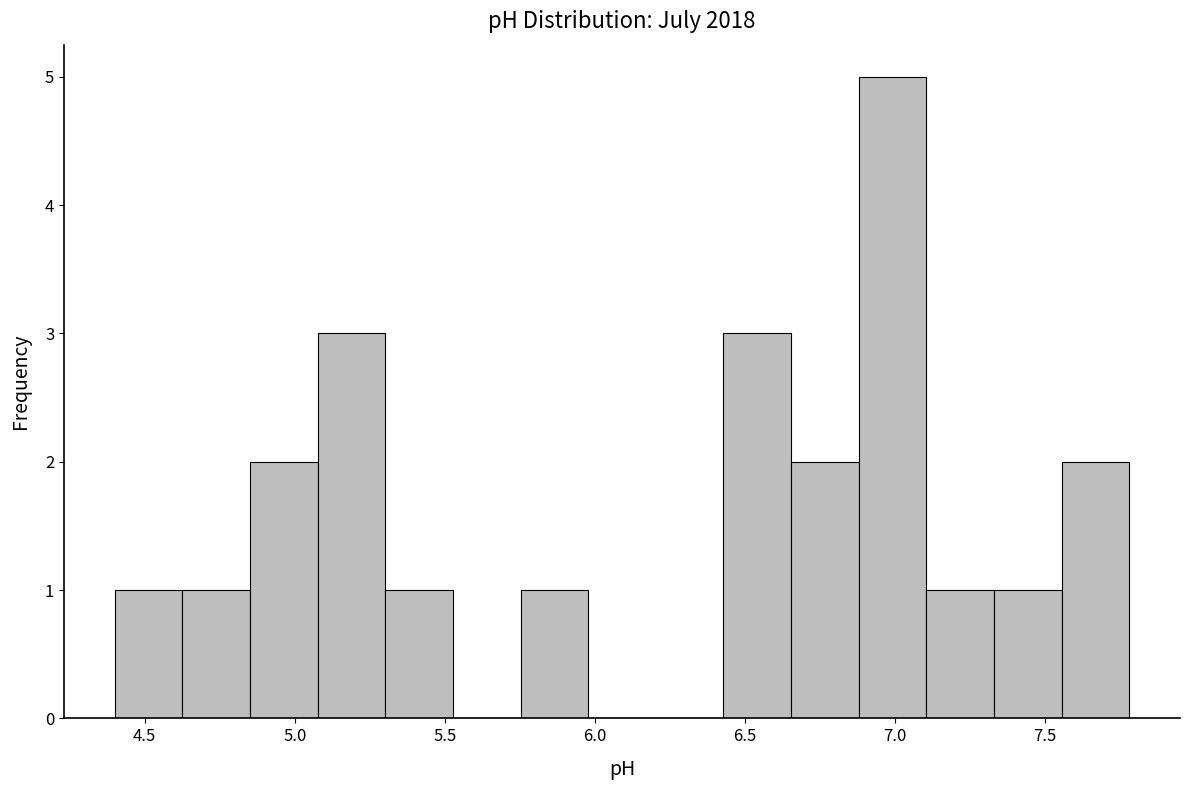

Over which range of the x-axis is the bar tallest?

6.90 to 7.10